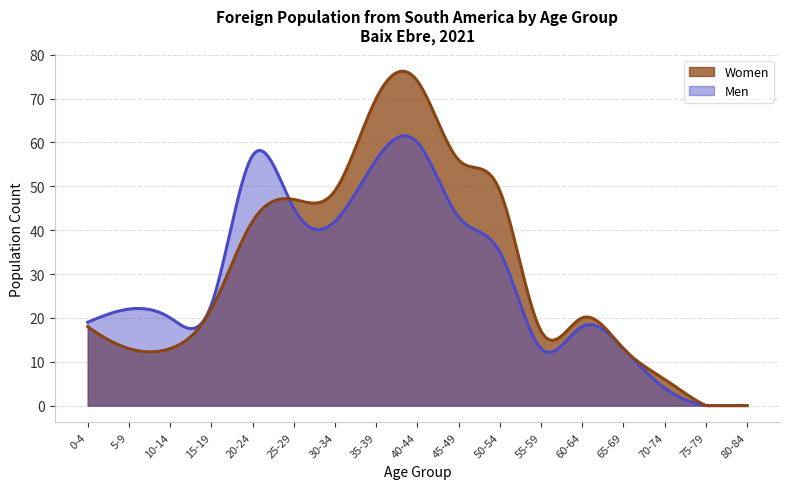

At which label does Men reach its peak?

40-44